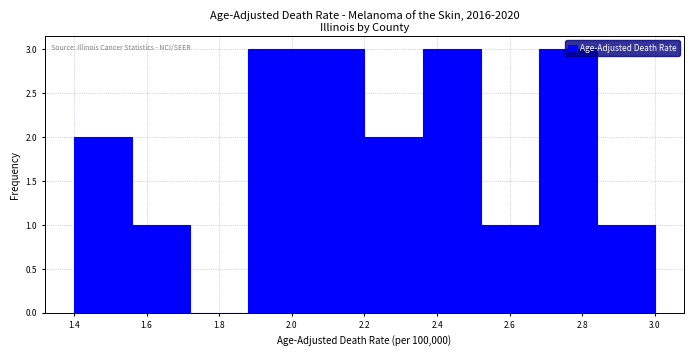

Reading left to right, list every bar in this chart as the range it spans on the x-axis followed by its height. The values are not printed on the chart, so give them approximately, as read against the axis.

1.40 to 1.56: 2
1.56 to 1.72: 1
1.72 to 1.88: 0
1.88 to 2.04: 3
2.04 to 2.20: 3
2.20 to 2.36: 2
2.36 to 2.52: 3
2.52 to 2.68: 1
2.68 to 2.84: 3
2.84 to 3.00: 1